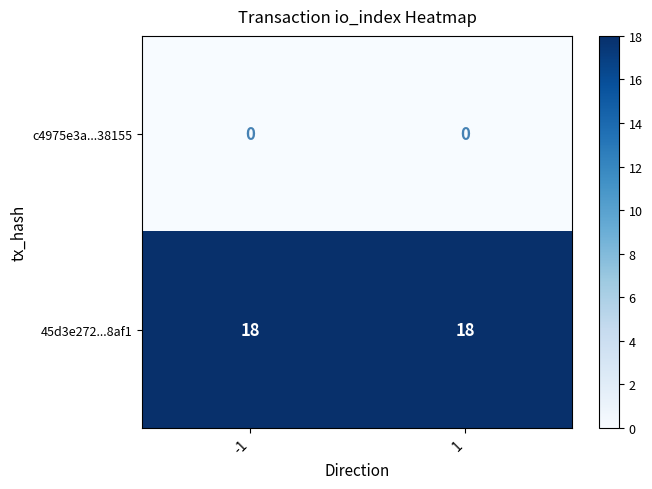

What is the difference between the highest and lowest values at 1?

18